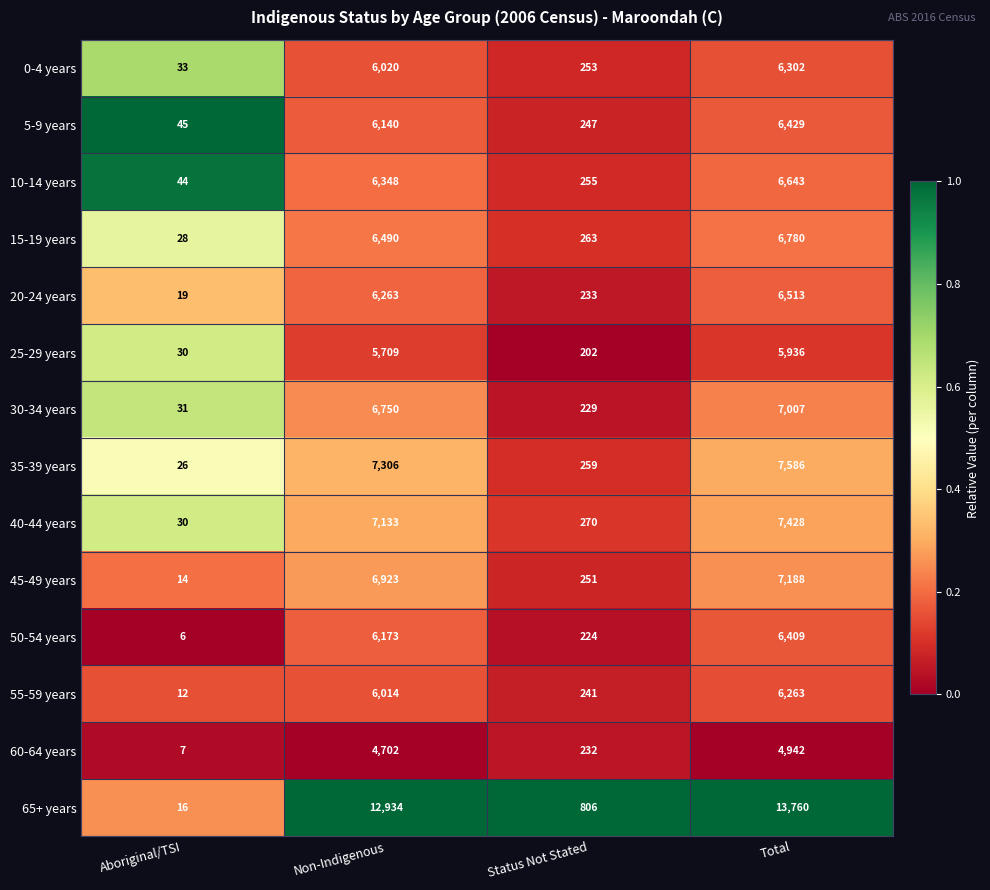

At which label is 65+ years closest to 6888?

Non-Indigenous